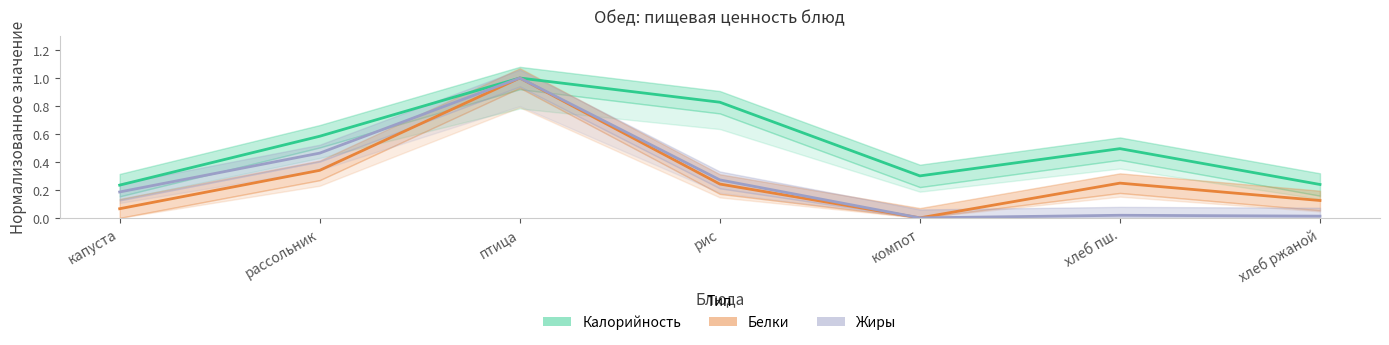

At which category does Калорийность reach its first local valley?

компот